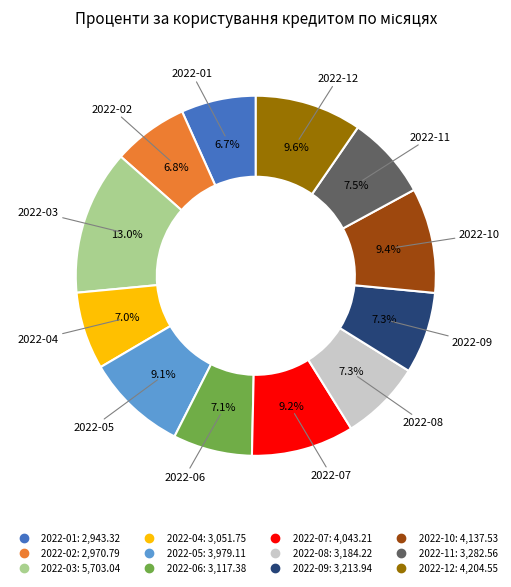

Is there any slice that represents more than half of the pie?

No